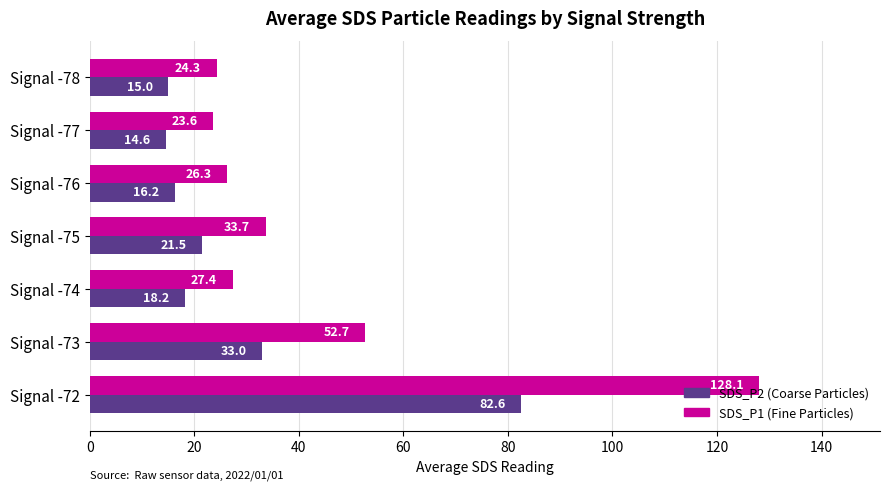

Where is SDS_P1 (Fine Particles) nearest to the value 75?

Signal -73